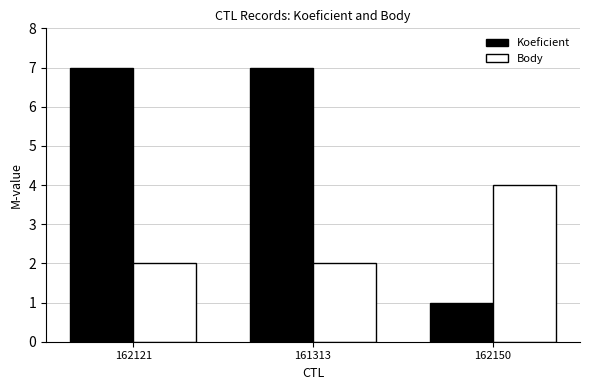

What is the highest value of the Koeficient series?

7